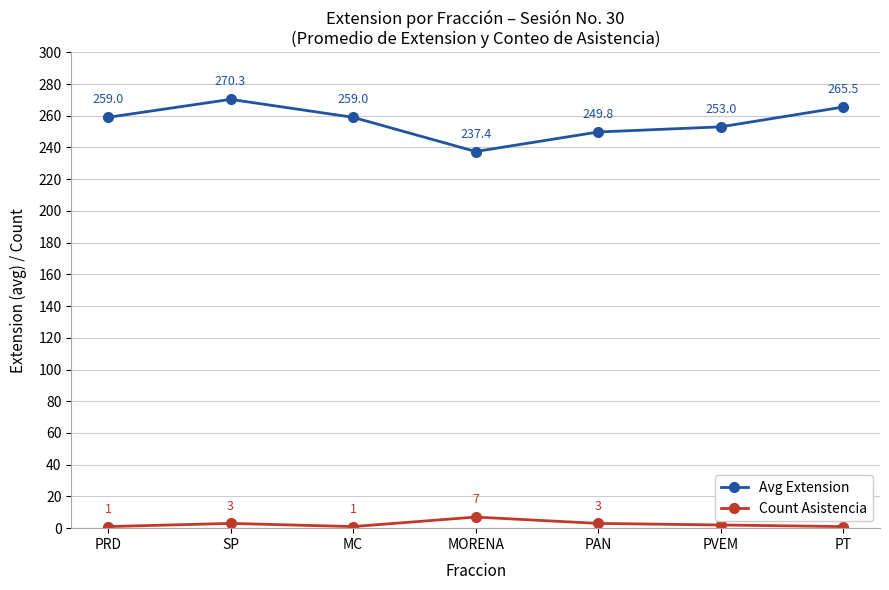

What value does the Count Asistencia series have at PVEM?

2.0